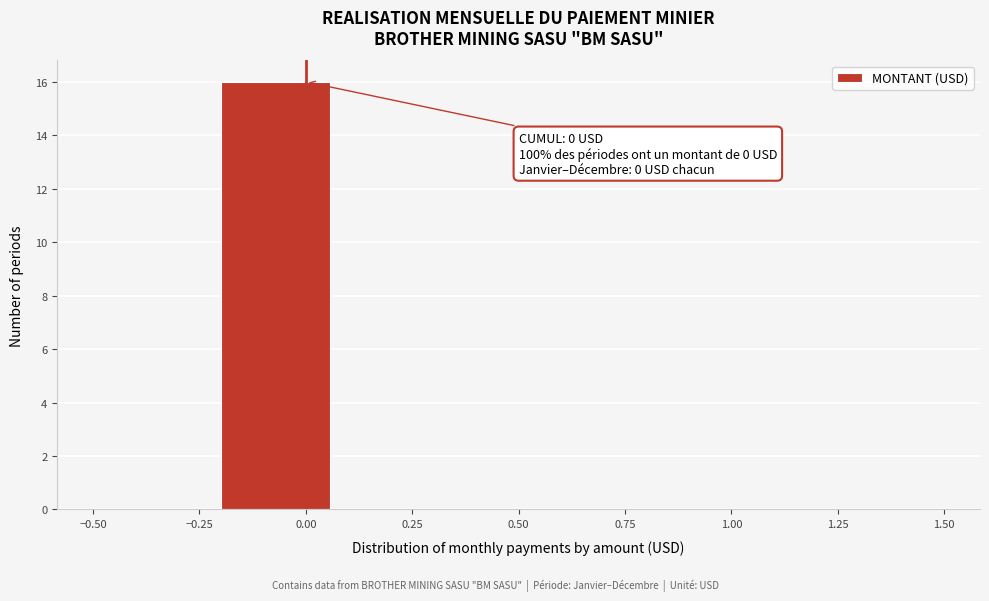

Over which range of the x-axis is the bar tallest?

-0.20 to 0.05